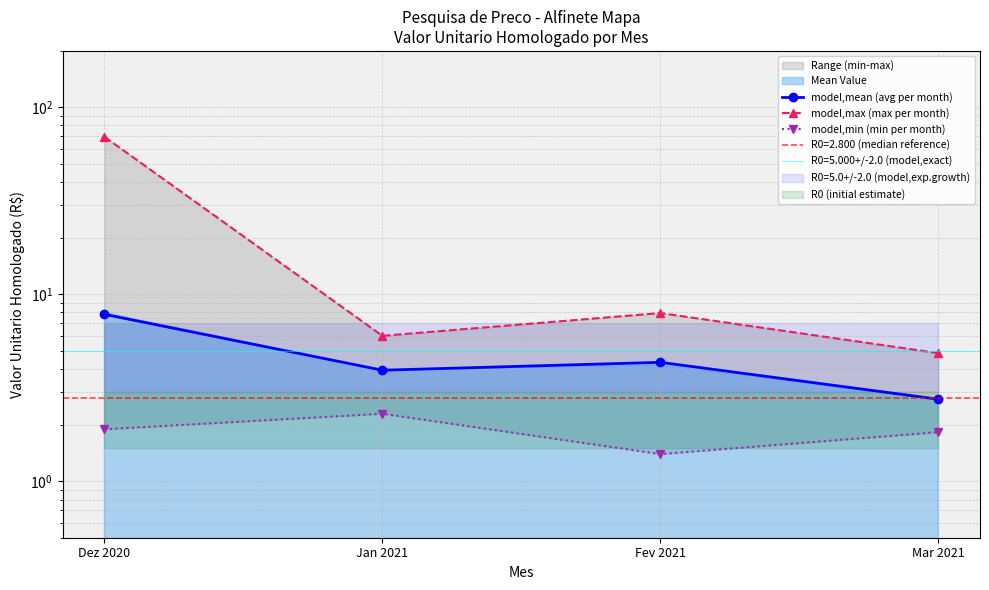

What is the sum of the model,mean (avg per month) values at Fev 2021 and Jan 2021?

8.3